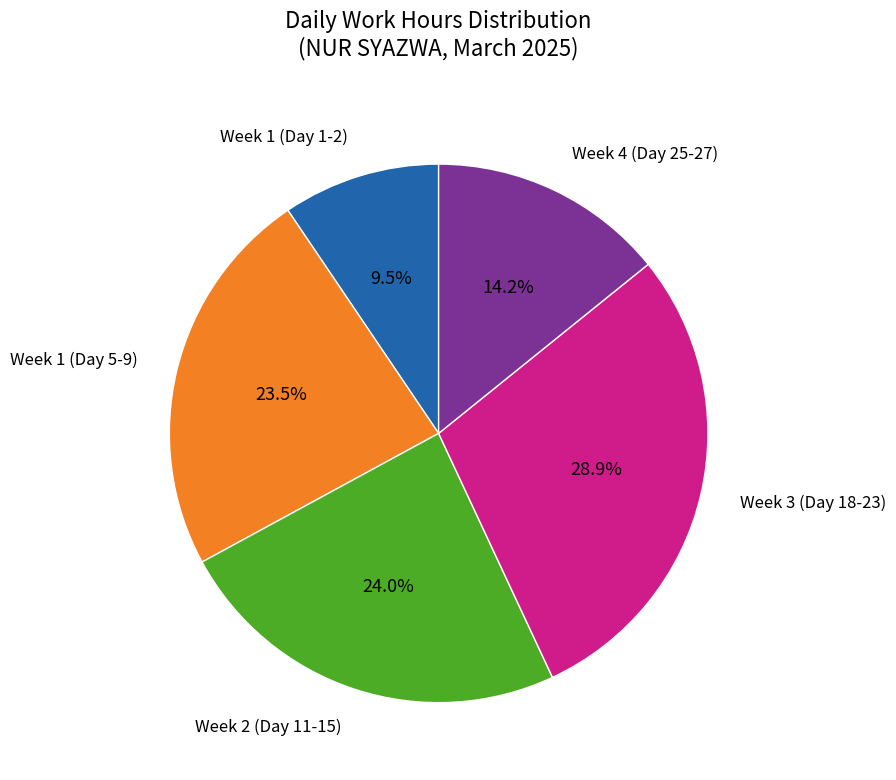

Which has a higher value, Week 2 (Day 11-15) or Week 1 (Day 1-2)?

Week 2 (Day 11-15)